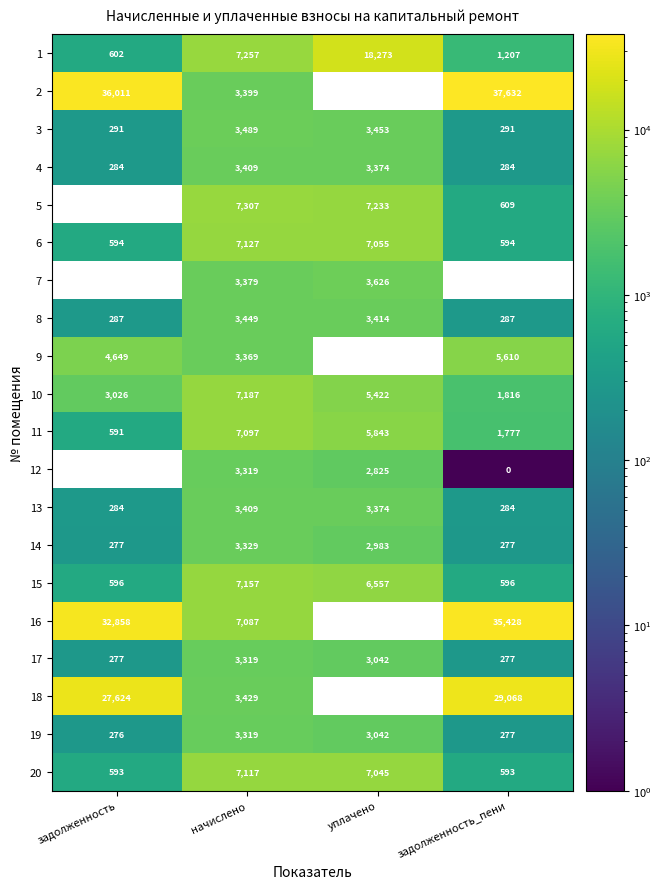

Which series changed the most between уплачено and задолженность_пени?

1